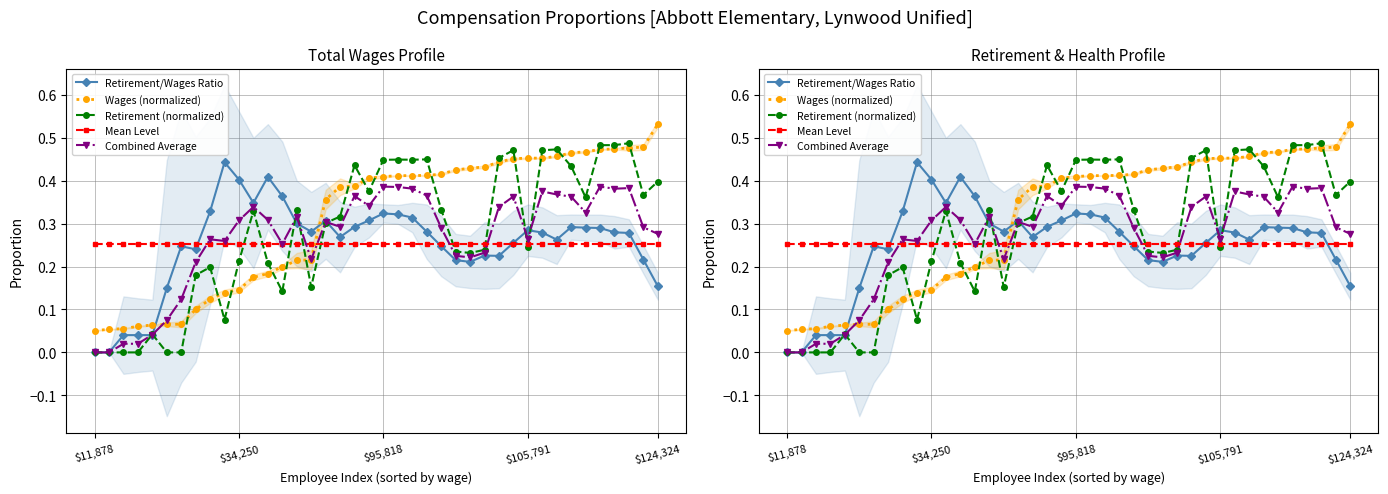

Reading left to right, extract all data points from this chart.

Retirement/Wages Ratio: 0.0	0.0	0.0	0.0	0.0	0.1	0.2	0.2	0.3	0.4	0.4	0.3	0.4	0.4	0.3	0.3	0.3	0.3	0.3	0.3	0.3	0.3	0.3	0.3	0.2	0.2	0.2	0.2	0.2	0.3	0.3	0.3	0.3	0.3	0.3	0.3	0.3	0.3	0.2	0.2
Wages (normalized): 0.1	0.1	0.1	0.1	0.1	0.1	0.1	0.1	0.1	0.1	0.1	0.2	0.2	0.2	0.2	0.2	0.4	0.4	0.4	0.4	0.4	0.4	0.4	0.4	0.4	0.4	0.4	0.4	0.4	0.5	0.5	0.5	0.5	0.5	0.5	0.5	0.5	0.5	0.5	0.5
Retirement (normalized): 0.0	0.0	0.0	0.0	0.0	0.0	0.0	0.2	0.2	0.1	0.2	0.3	0.2	0.1	0.3	0.2	0.3	0.3	0.4	0.4	0.4	0.4	0.4	0.4	0.3	0.2	0.2	0.2	0.5	0.5	0.2	0.5	0.5	0.4	0.4	0.5	0.5	0.5	0.4	0.4
Mean Level: 0.3	0.3	0.3	0.3	0.3	0.3	0.3	0.3	0.3	0.3	0.3	0.3	0.3	0.3	0.3	0.3	0.3	0.3	0.3	0.3	0.3	0.3	0.3	0.3	0.3	0.3	0.3	0.3	0.3	0.3	0.3	0.3	0.3	0.3	0.3	0.3	0.3	0.3	0.3	0.3
Combined Average: 0.0	0.0	0.0	0.0	0.0	0.1	0.1	0.2	0.3	0.3	0.3	0.3	0.3	0.3	0.3	0.2	0.3	0.3	0.4	0.3	0.4	0.4	0.4	0.4	0.3	0.2	0.2	0.2	0.3	0.4	0.3	0.4	0.4	0.4	0.3	0.4	0.4	0.4	0.3	0.3